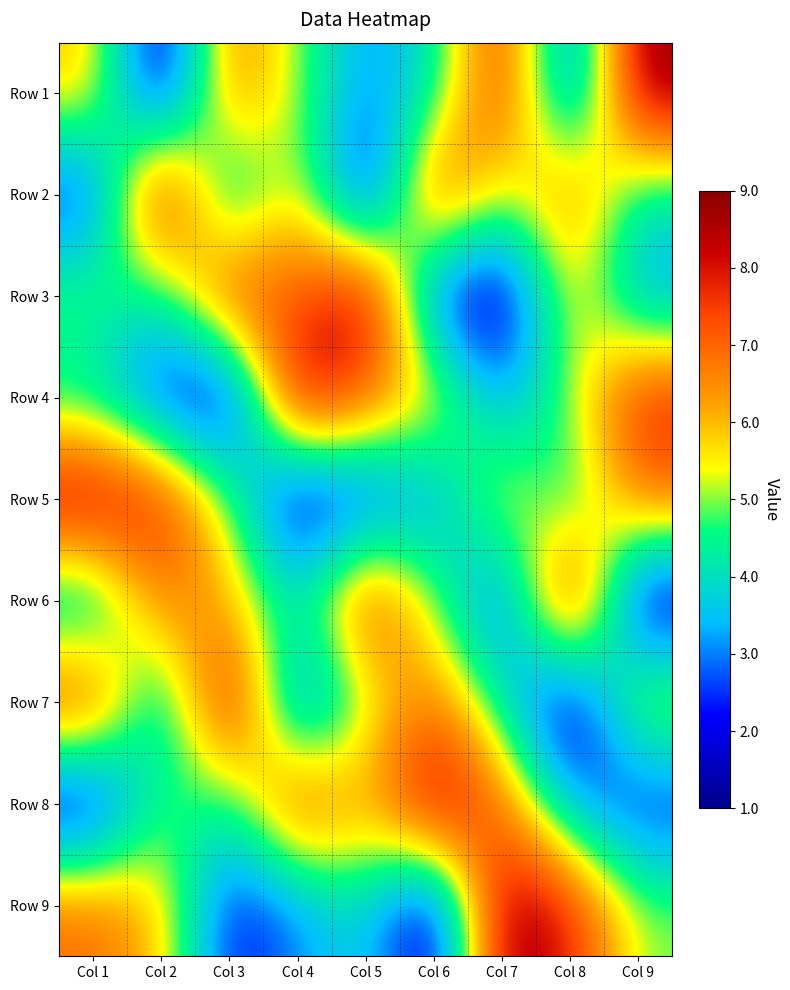

What is the smallest value displayed?

1